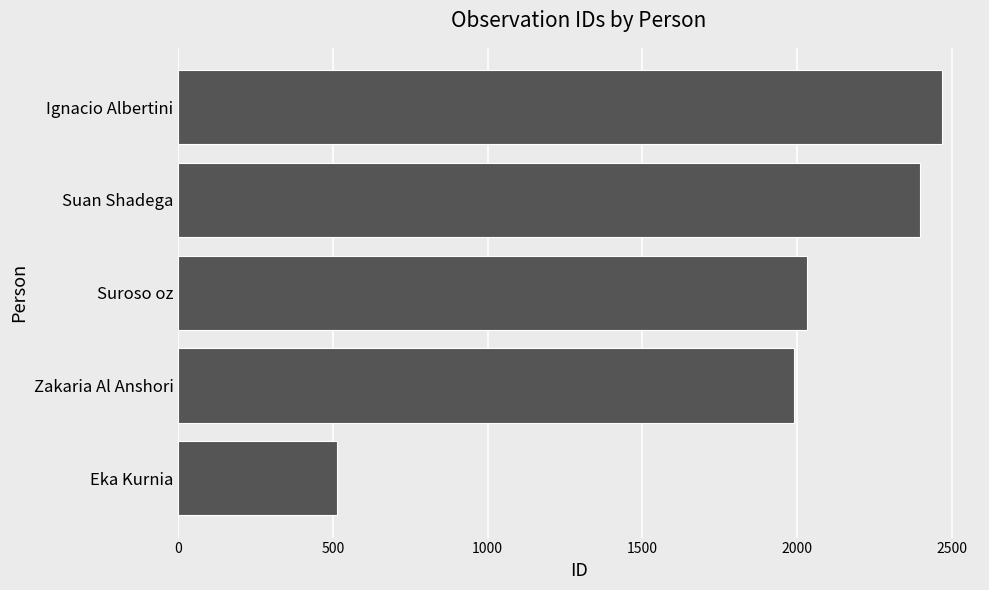

Read the value at Suan Shadega, to the nearest 100.

2400